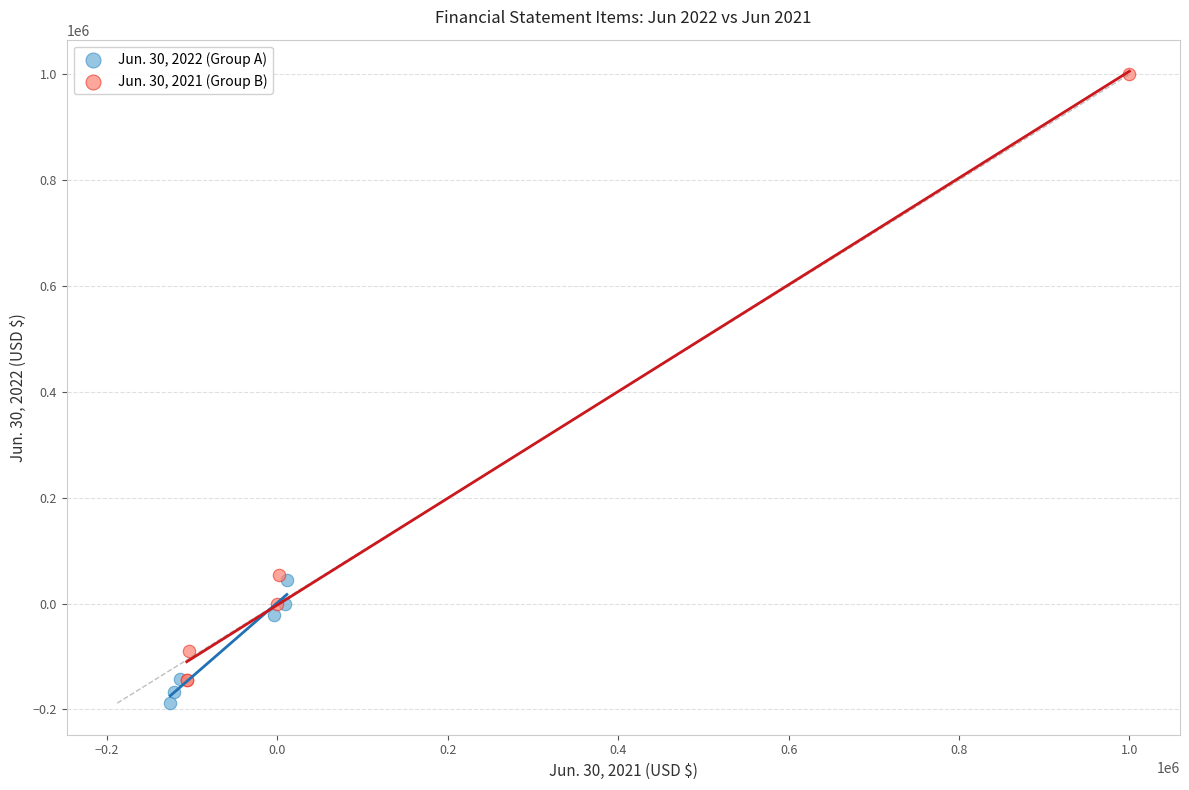

Which series has the widest spread of Y values?

Jun. 30, 2021 (Group B)